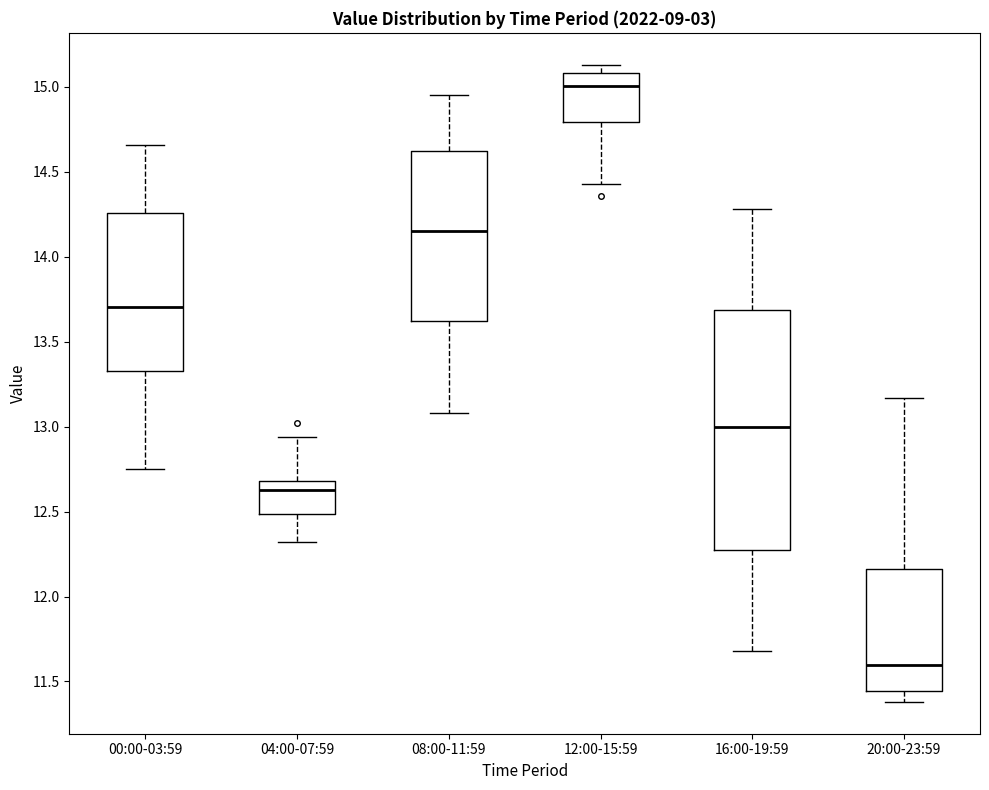

Which box has the highest median line?

12:00-15:59